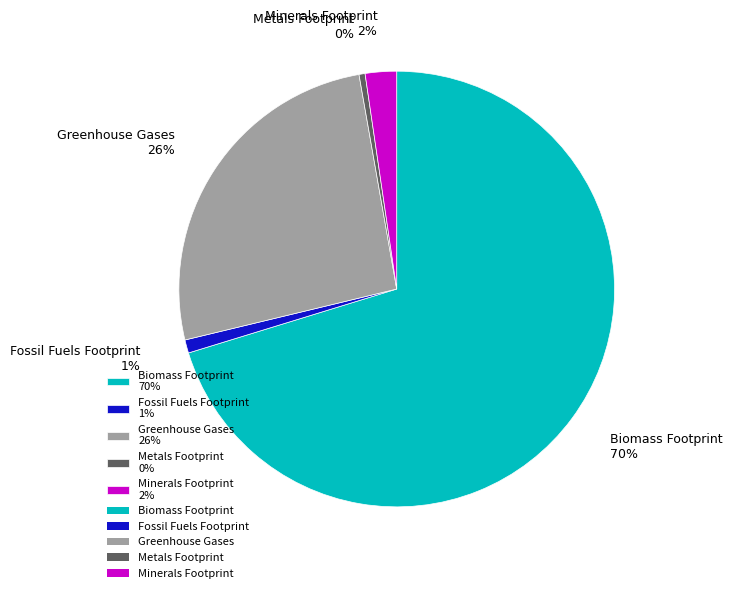

To the nearest percent, what is the average slice percentage?

20%